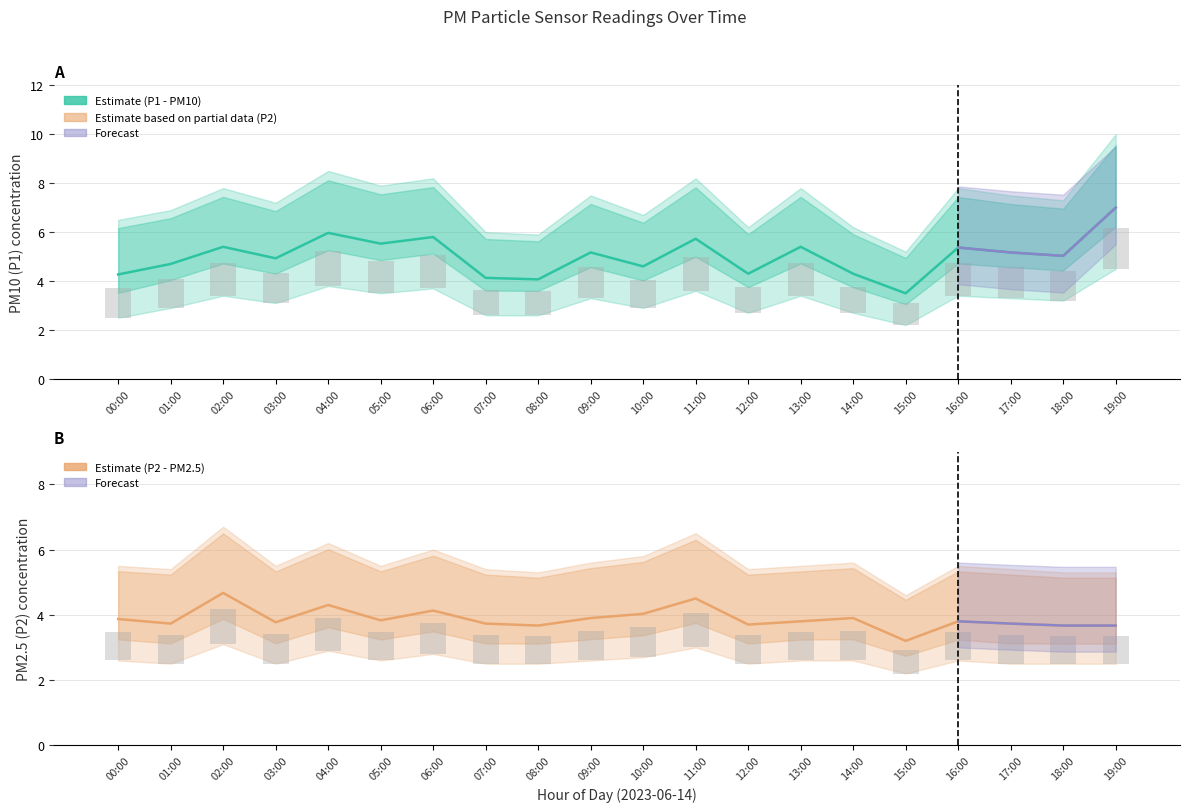

The value of Estimate (P1 - PM10) at 02:00 is 5.4. True or false?

True